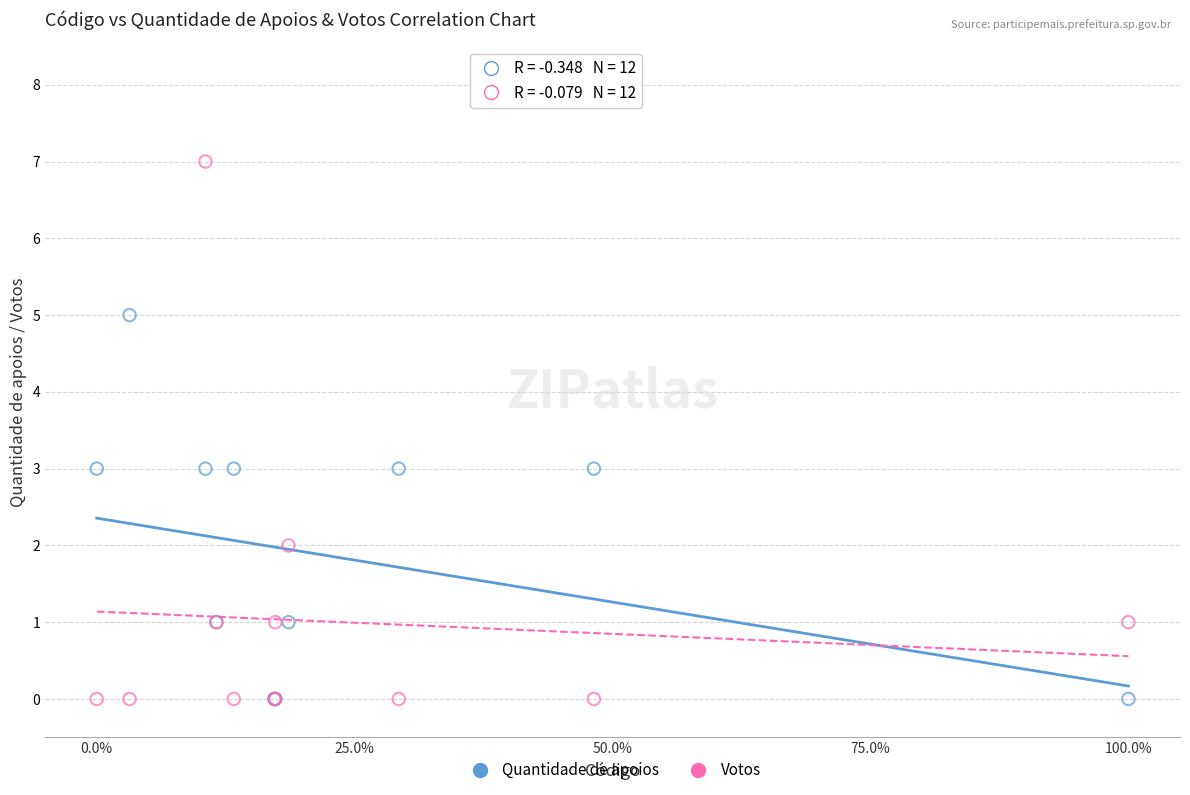

Which series reaches the maximum Y coordinate?

Votos